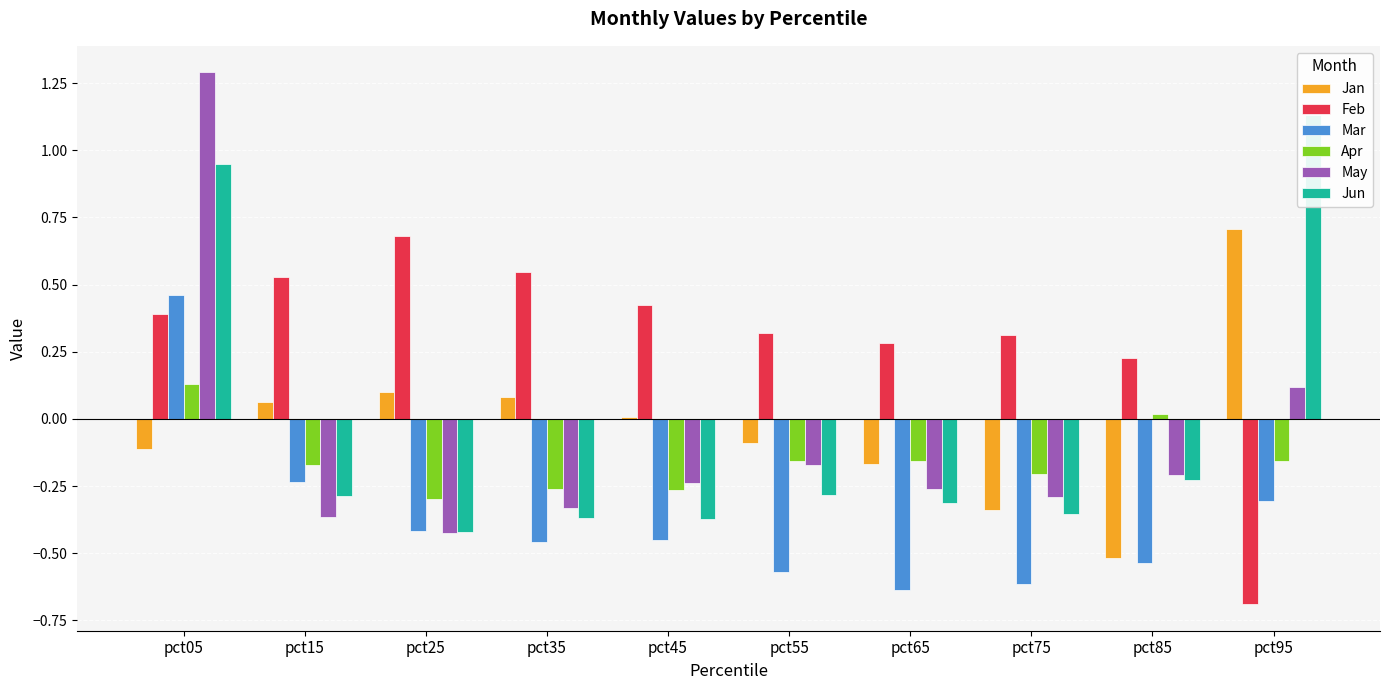

Reading right to left, transcribe all the data shown in this chart.

Jan: 0.7	-0.5	-0.3	-0.2	-0.1	0.0	0.1	0.1	0.1	-0.1
Feb: -0.7	0.2	0.3	0.3	0.3	0.4	0.5	0.7	0.5	0.4
Mar: -0.3	-0.5	-0.6	-0.6	-0.6	-0.4	-0.5	-0.4	-0.2	0.5
Apr: -0.2	0.0	-0.2	-0.2	-0.2	-0.3	-0.3	-0.3	-0.2	0.1
May: 0.1	-0.2	-0.3	-0.3	-0.2	-0.2	-0.3	-0.4	-0.4	1.3
Jun: 1.1	-0.2	-0.4	-0.3	-0.3	-0.4	-0.4	-0.4	-0.3	0.9